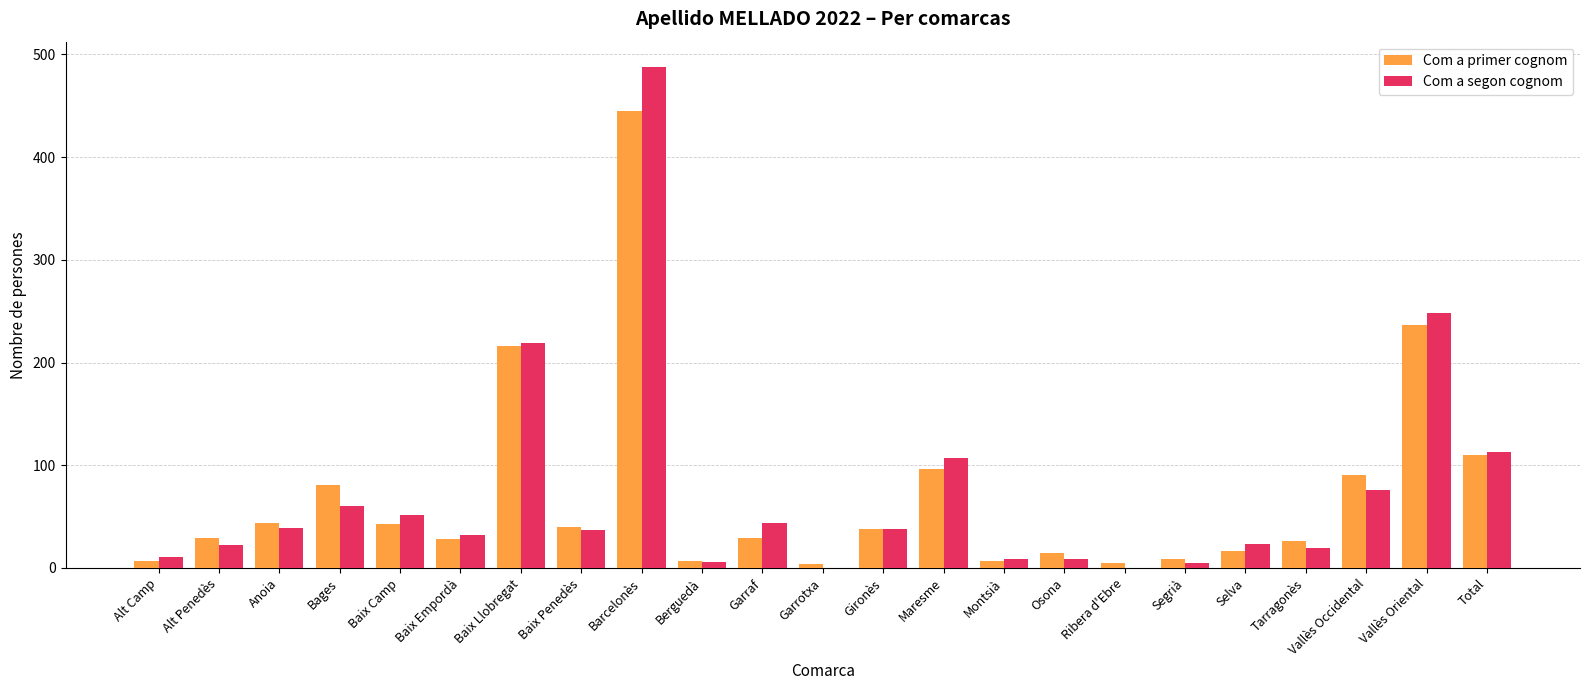

What value does the Com a primer cognom series have at Montsià?

7